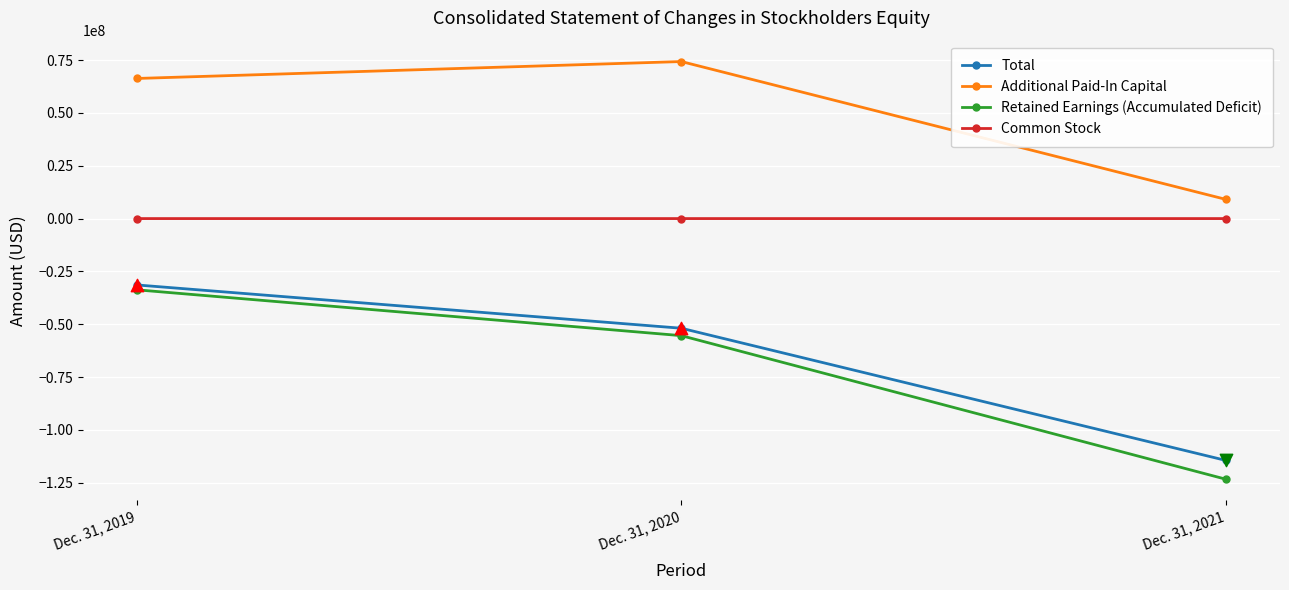

Between Dec. 31, 2019 and Dec. 31, 2021, which series saw the biggest shift?

Retained Earnings (Accumulated Deficit)